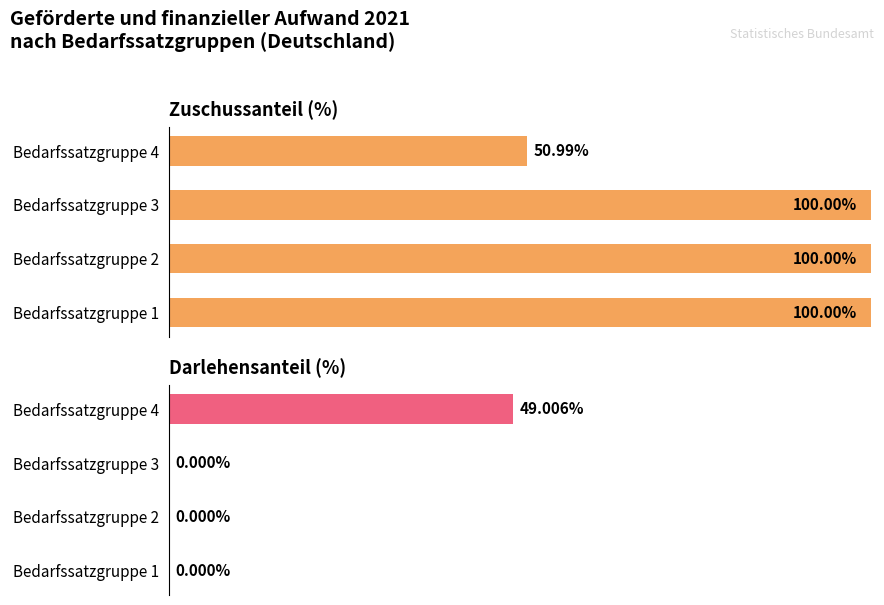

Rank the series by their average value, from lowest to highest.

Darlehen (%), Zuschuss (%)